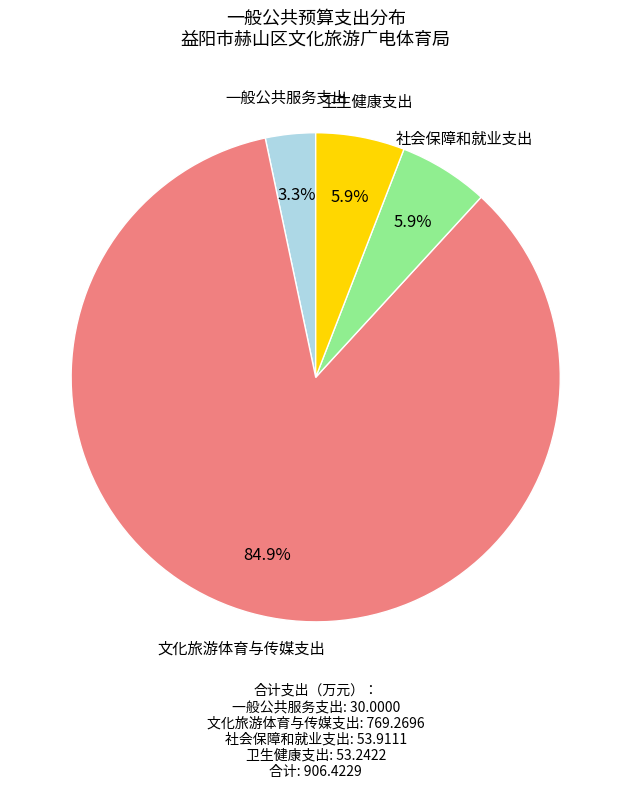

Does any single category account for the majority?

Yes